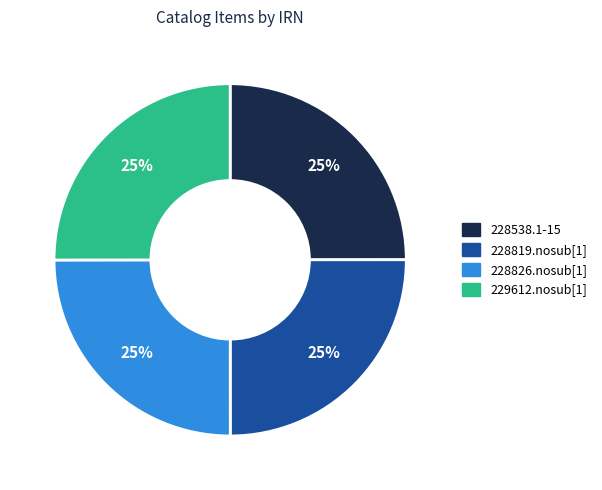

To the nearest percent, what is the combined percentage of 228538.1-15 and 228819.nosub[1]?

50%